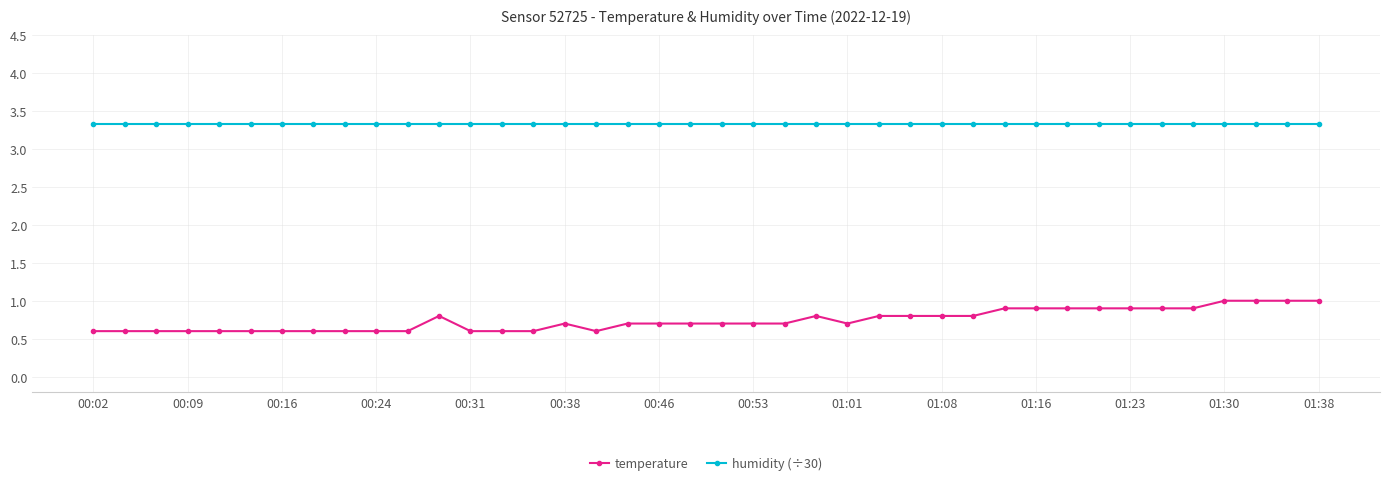

What is the maximum value for temperature?

1.0